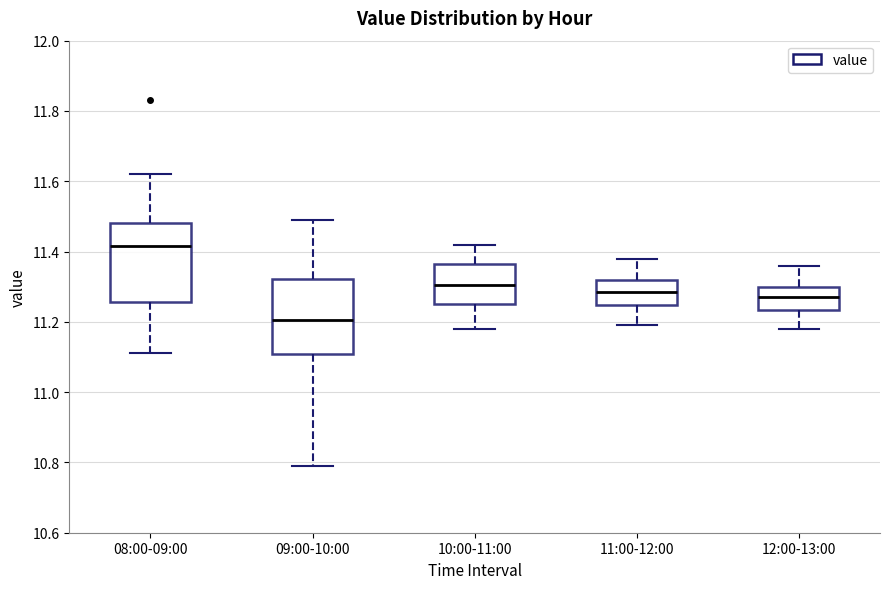

Reading left to right, transcribe this box plot: for each box, give where its median line is, the range the box spans, and where its two whiskers end, as read against the y-axis. The values are not printed on the chart, so give them approximately, as read against the axis.

08:00-09:00: median 11.42, box 11.26 to 11.48, whiskers 11.12 to 11.62
09:00-10:00: median 11.20, box 11.10 to 11.32, whiskers 10.80 to 11.50
10:00-11:00: median 11.30, box 11.26 to 11.36, whiskers 11.18 to 11.42
11:00-12:00: median 11.28, box 11.24 to 11.32, whiskers 11.20 to 11.38
12:00-13:00: median 11.28, box 11.24 to 11.30, whiskers 11.18 to 11.36